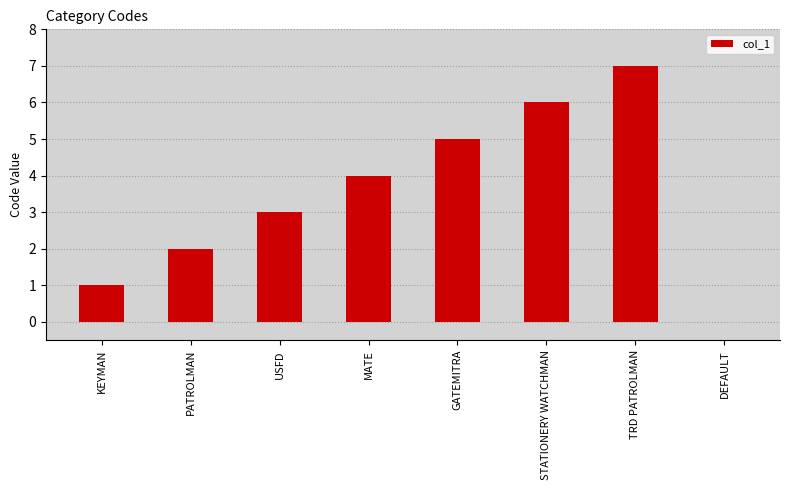

Count the number of categories in the chart.

8